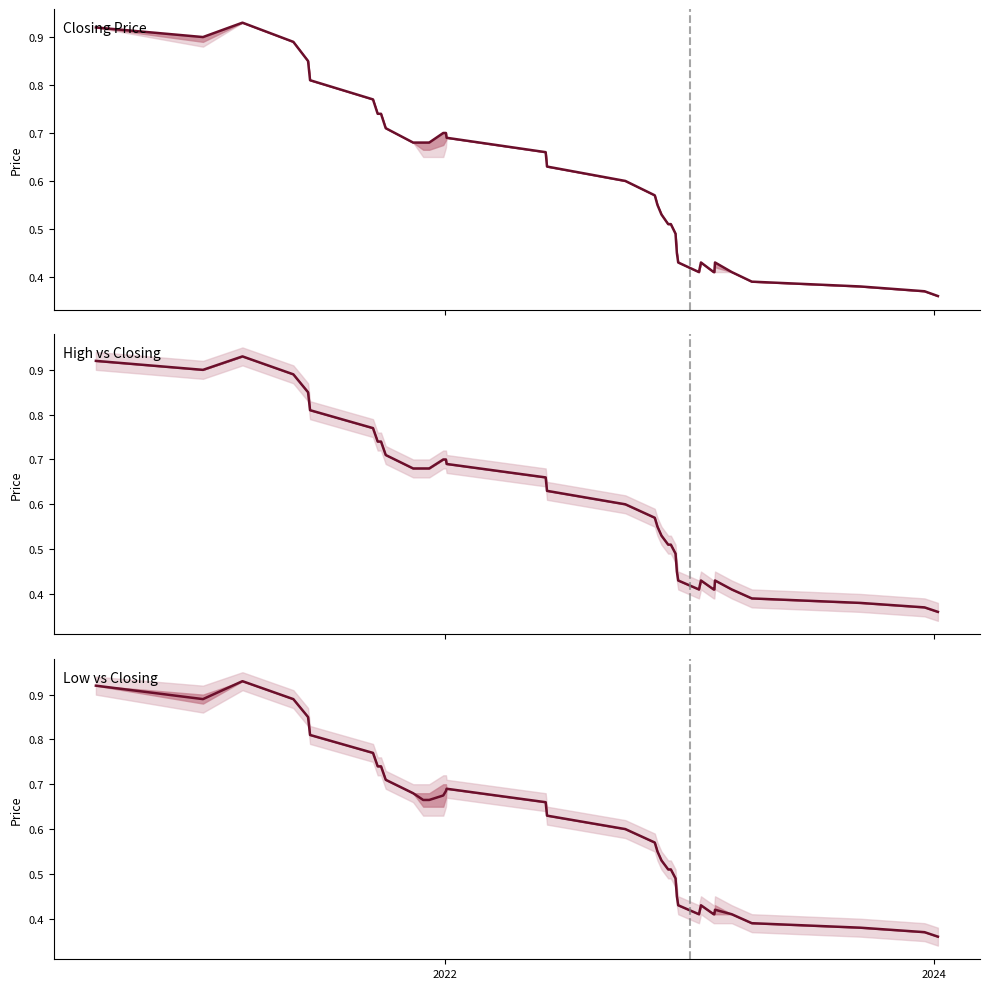

What is the maximum value shown in the chart?

0.9